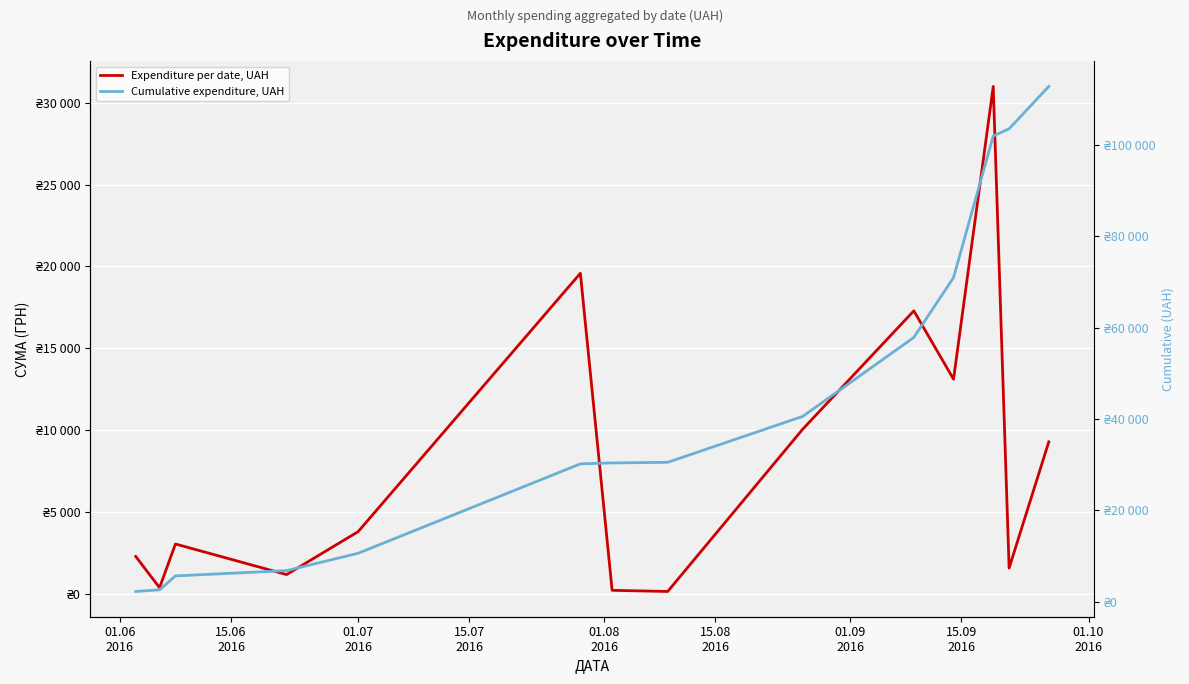

The value of Expenditure per date, UAH at 01.07
2016 is 5299.4. True or false?

False